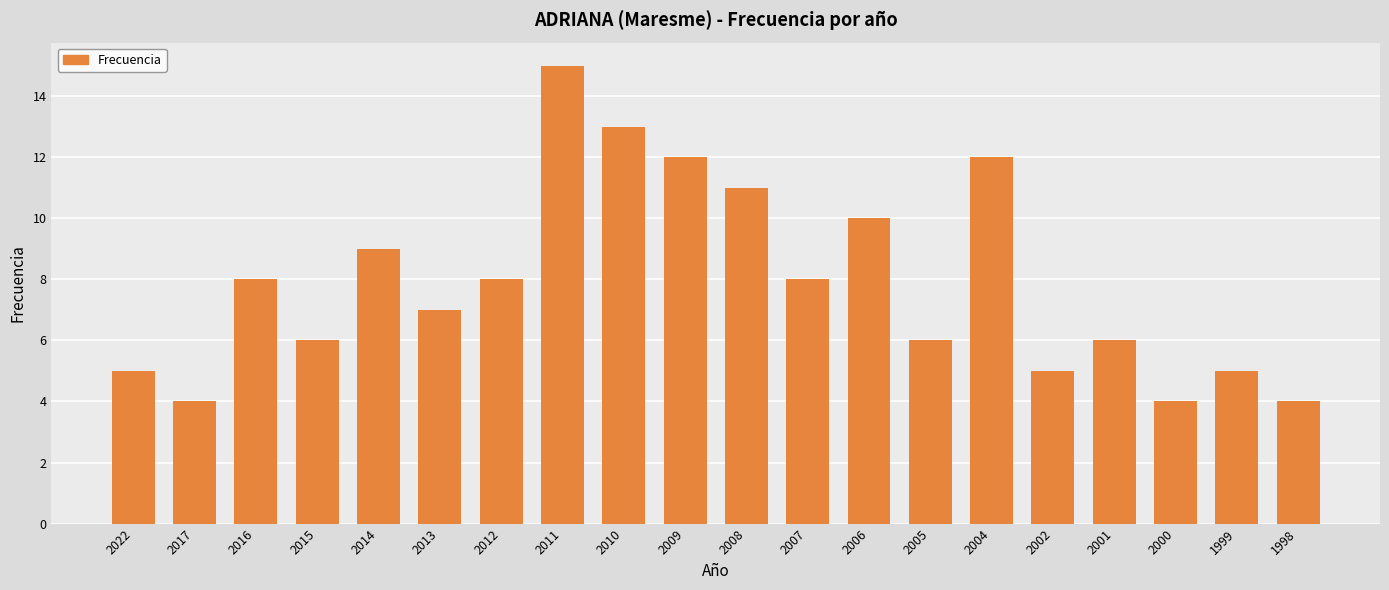

What is the difference between the second highest and minimum values?

9